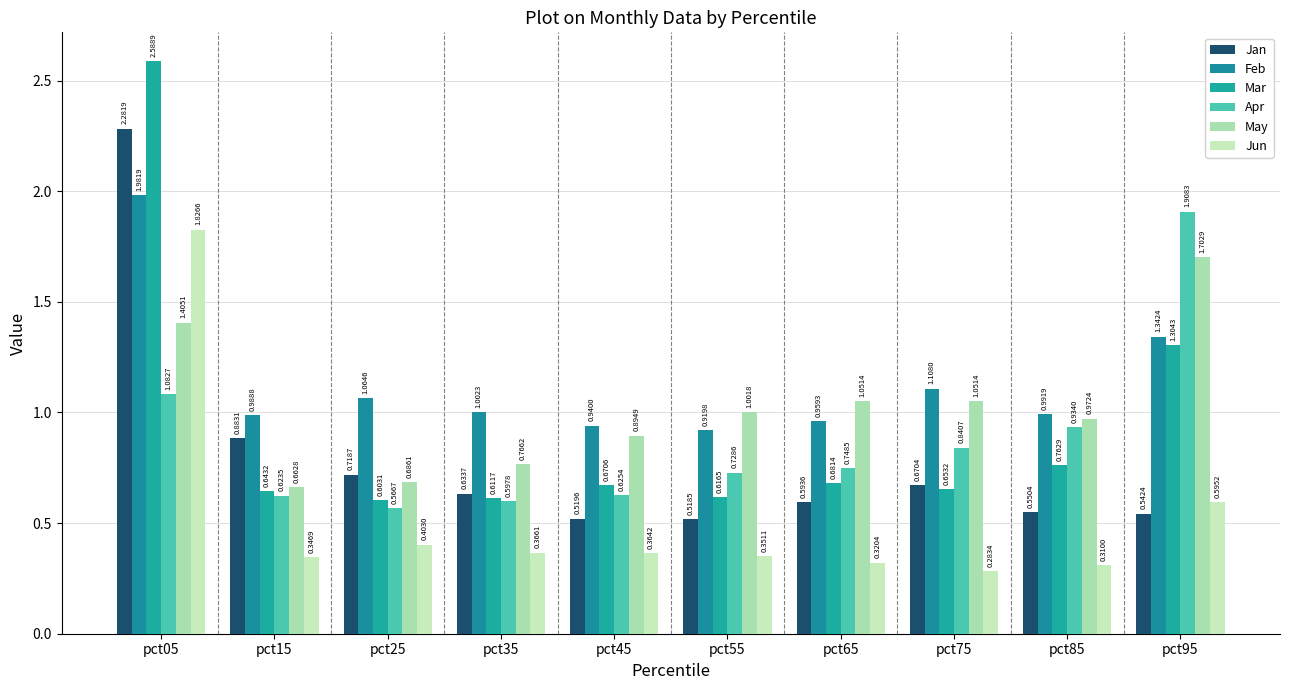

Reading right to left, extract all data points from this chart.

Jan: 0.5	0.6	0.7	0.6	0.5	0.5	0.6	0.7	0.9	2.3
Feb: 1.3	1.0	1.1	1.0	0.9	0.9	1.0	1.1	1.0	2.0
Mar: 1.3	0.8	0.7	0.7	0.6	0.7	0.6	0.6	0.6	2.6
Apr: 1.9	0.9	0.8	0.7	0.7	0.6	0.6	0.6	0.6	1.1
May: 1.7	1.0	1.1	1.1	1.0	0.9	0.8	0.7	0.7	1.4
Jun: 0.6	0.3	0.3	0.3	0.4	0.4	0.4	0.4	0.3	1.8